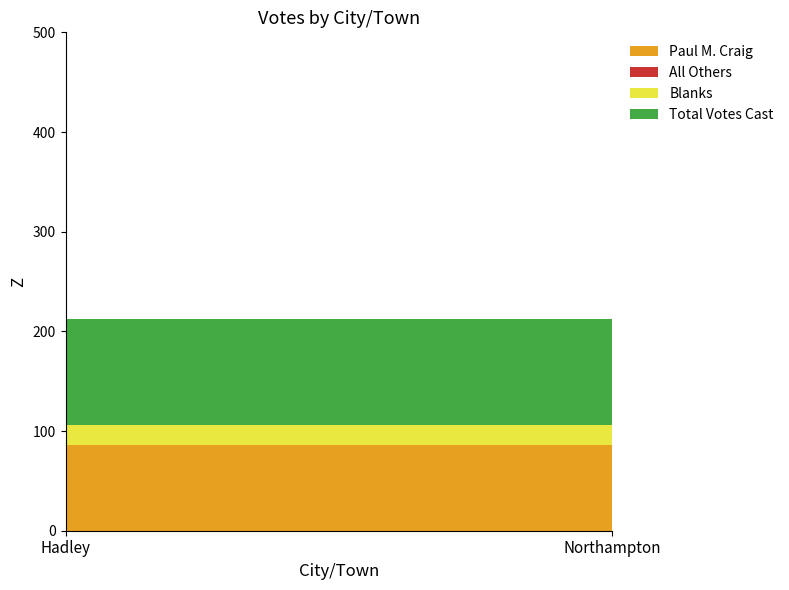

Is the value of All Others at Northampton greater than the value of Paul M. Craig at Hadley?

No